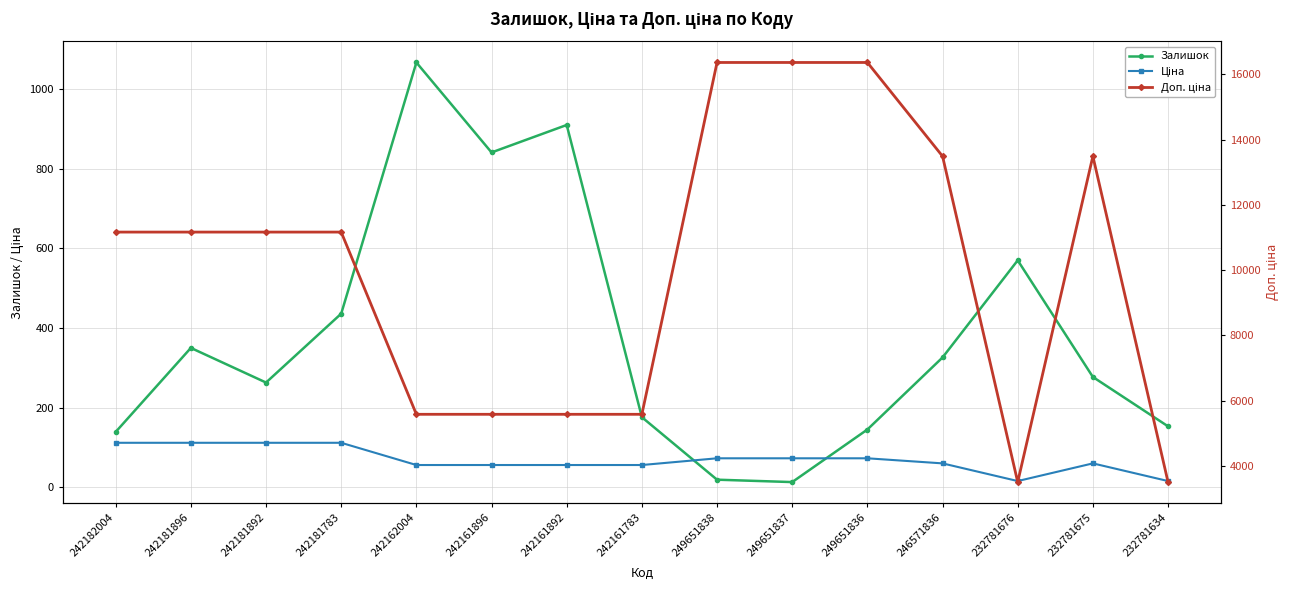

What position from the right is 249651837?

6